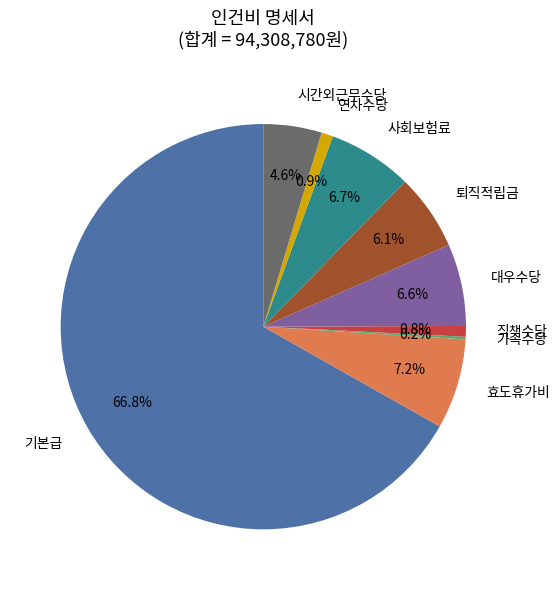

How much of the chart is everything except 사회보험료?

93.3%